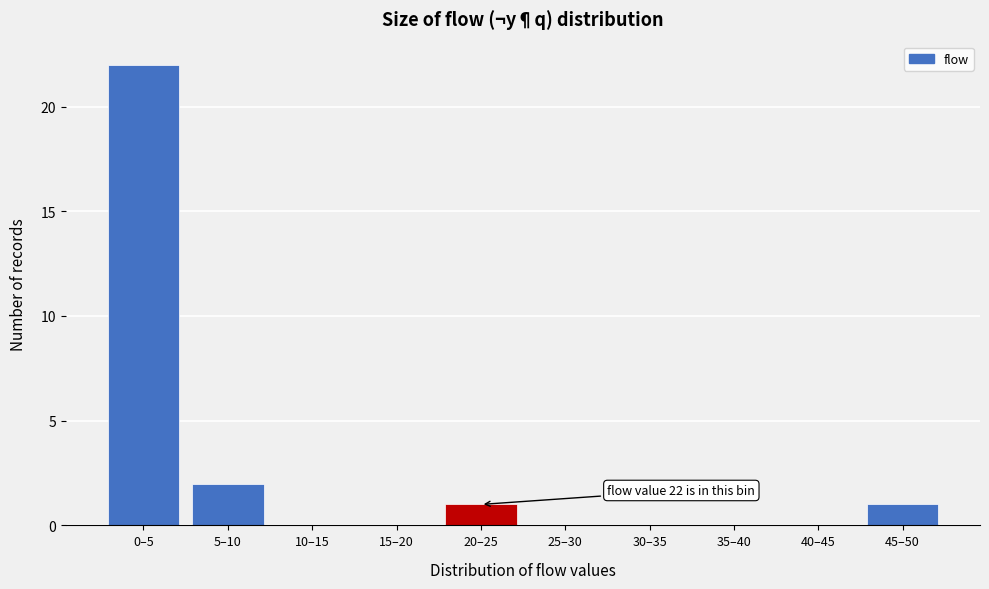

Reading left to right, transcribe all the data shown in this chart.

0–5=22	5–10=2	10–15=0	15–20=0	20–25=1	25–30=0	30–35=0	35–40=0	40–45=0	45–50=1